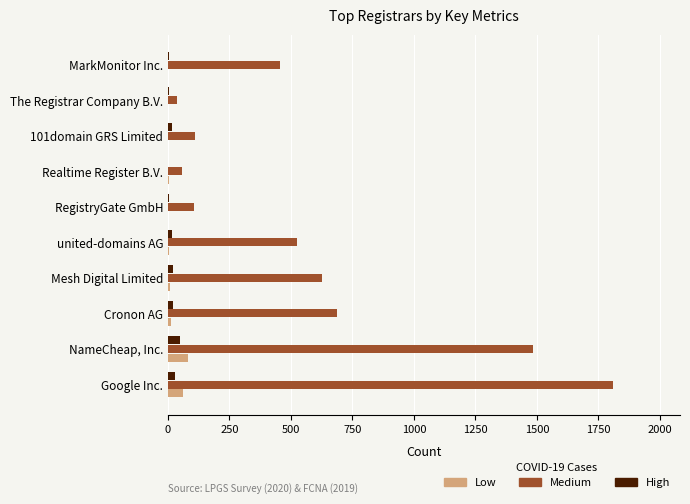

At which label does Low reach its peak?

NameCheap, Inc.